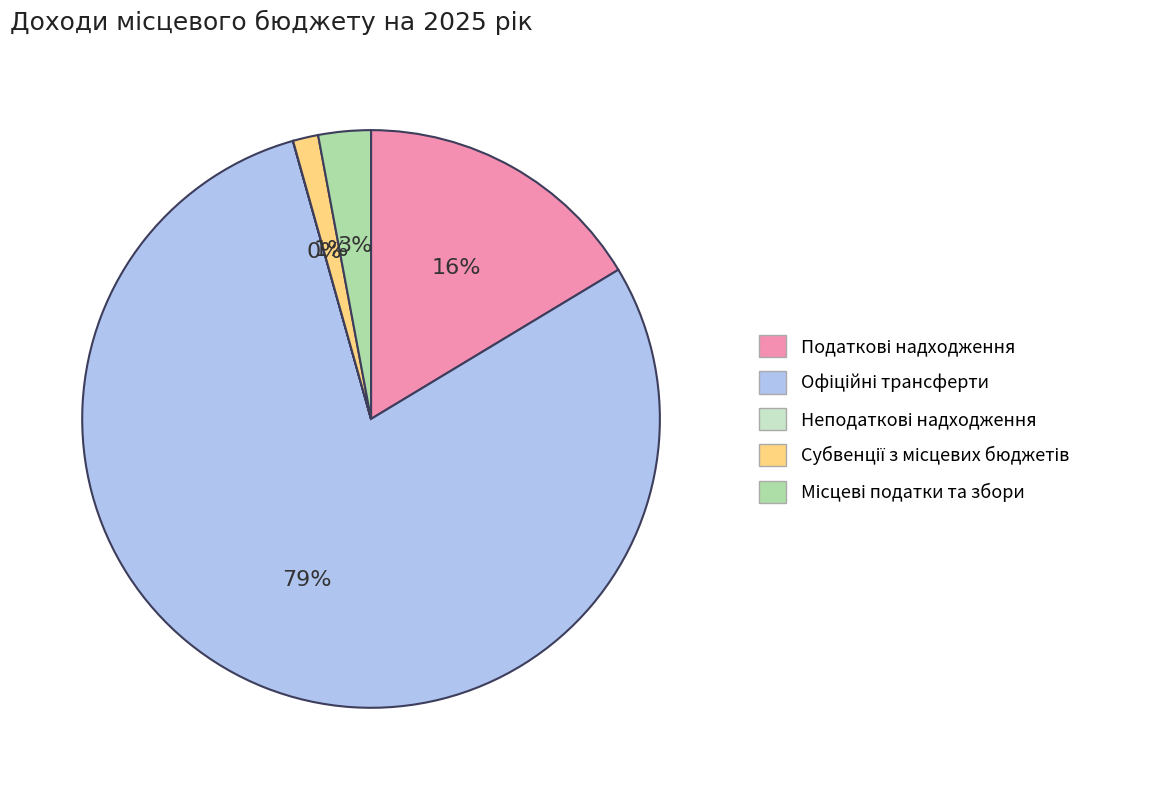

Is there a majority slice in this chart?

Yes